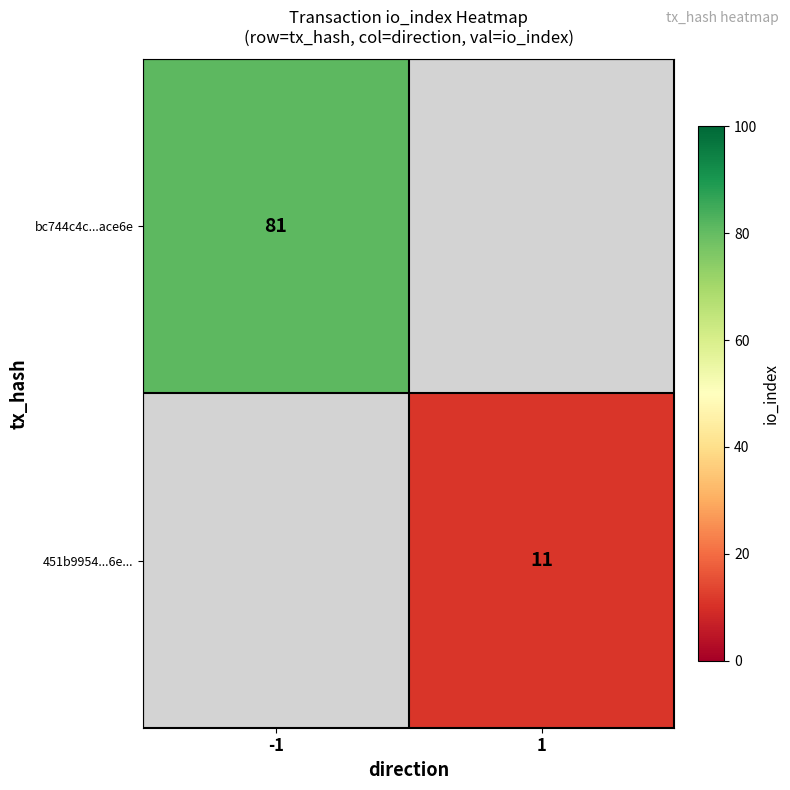

True or false: 451b9954...6e... has a value of 2 at 1.

False